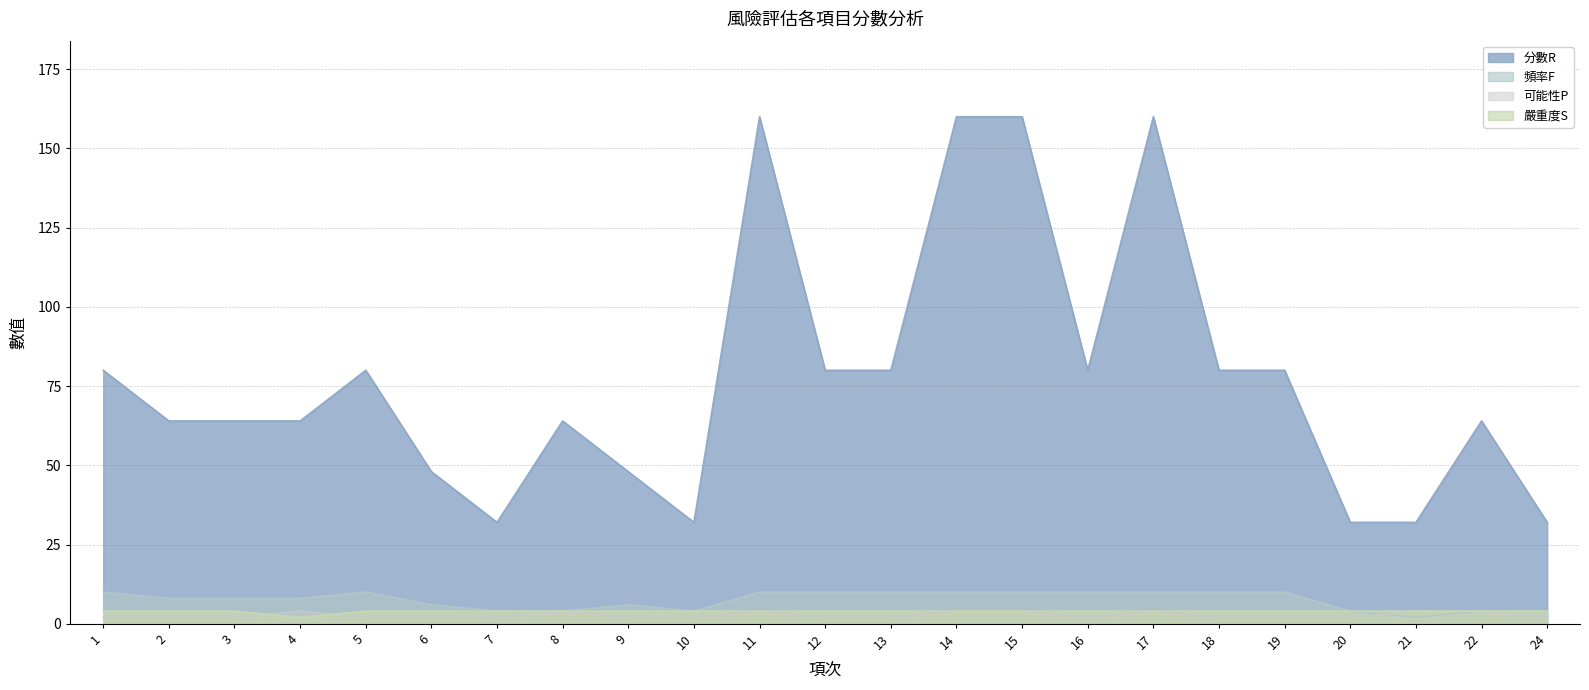

What are all the series names shown in the legend?

分數R, 頻率F, 可能性P, 嚴重度S